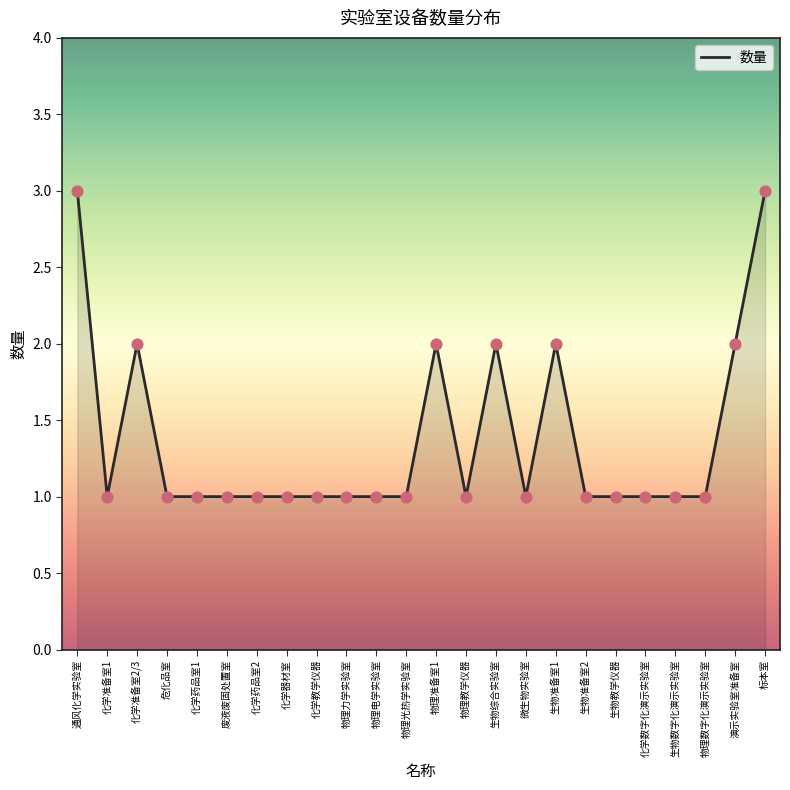

Which has a higher value, 化学药品室2 or 化学准备室2/3?

化学准备室2/3